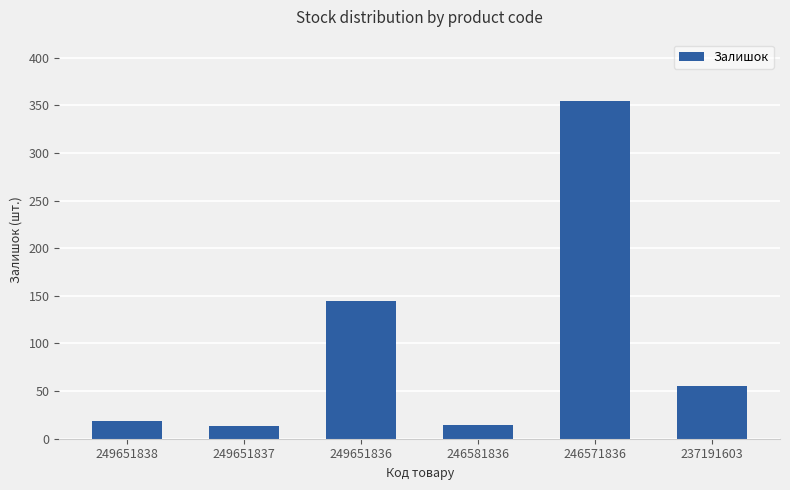

What is the sum of the values at 249651838 and 237191603?

74